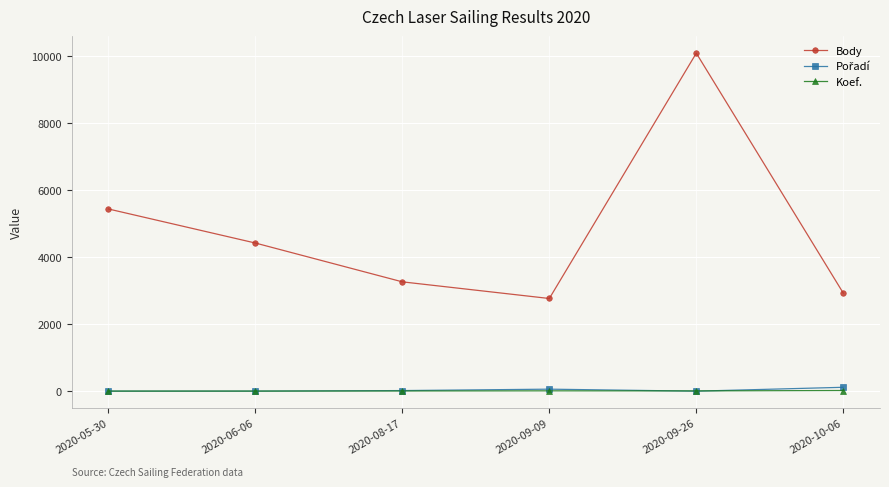

True or false: Body has more than 0 interior local peaks.

True